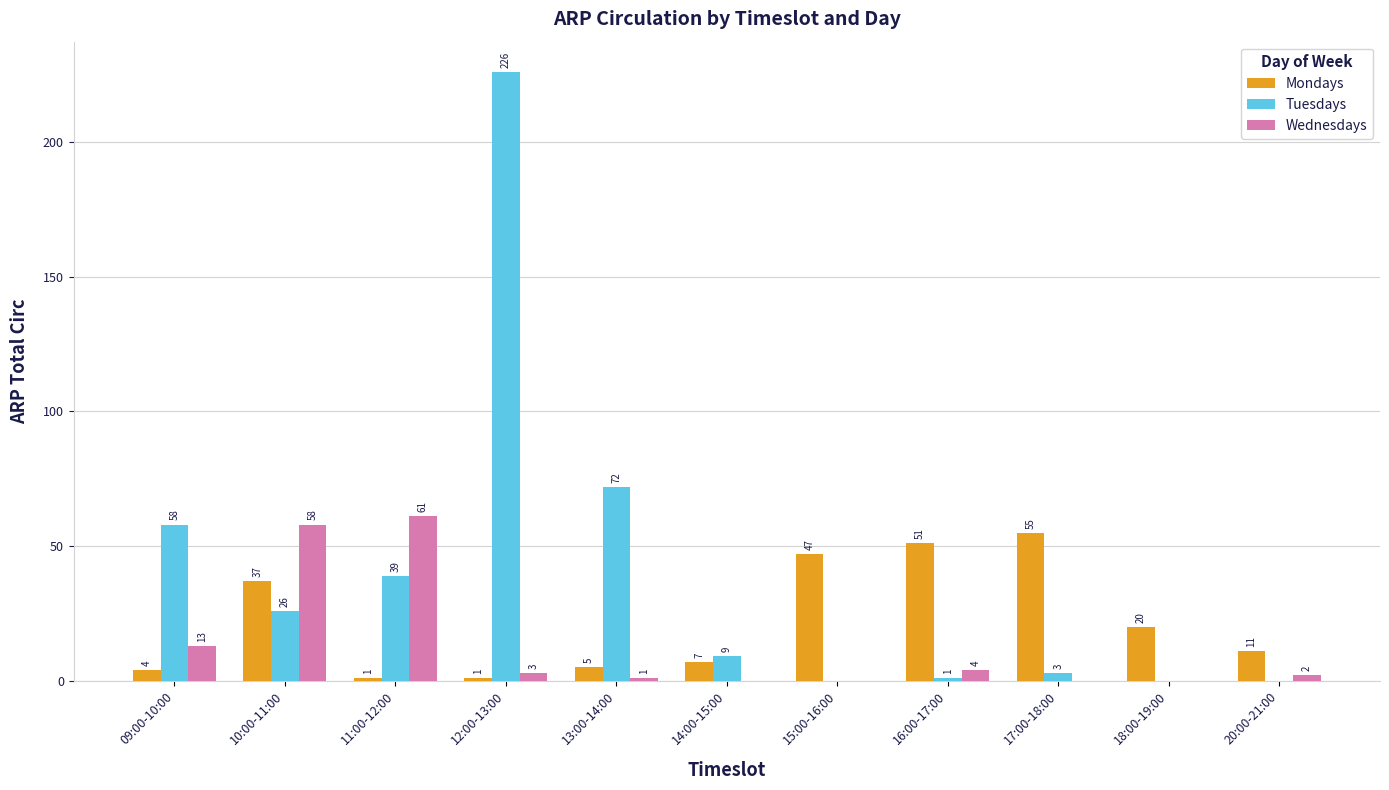

Reading left to right, list all the values displayed in this chart.

Mondays: 4	37	1	1	5	7	47	51	55	20	11
Tuesdays: 58	26	39	226	72	9	0	1	3	0	0
Wednesdays: 13	58	61	3	1	0	0	4	0	0	2